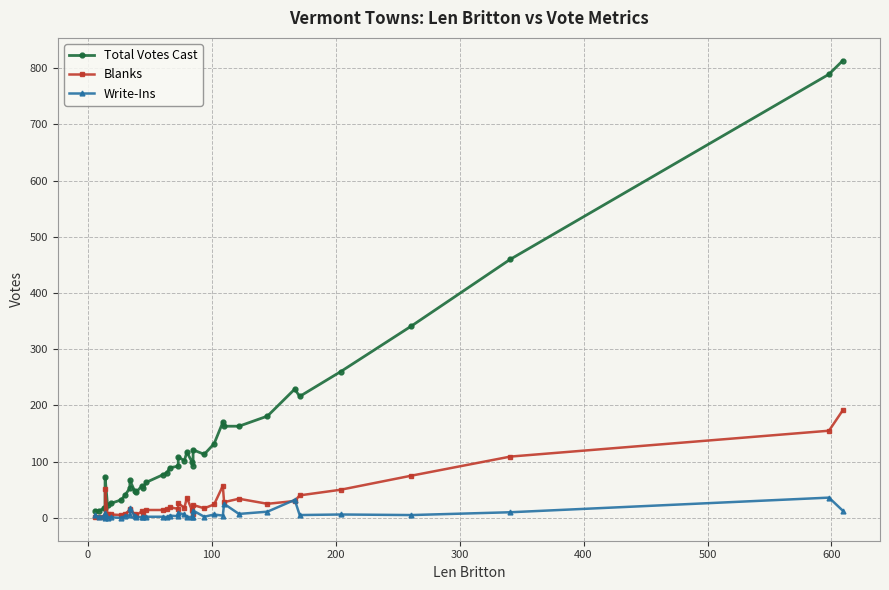

List the series in order of their peak value, lowest first.

Write-Ins, Blanks, Total Votes Cast